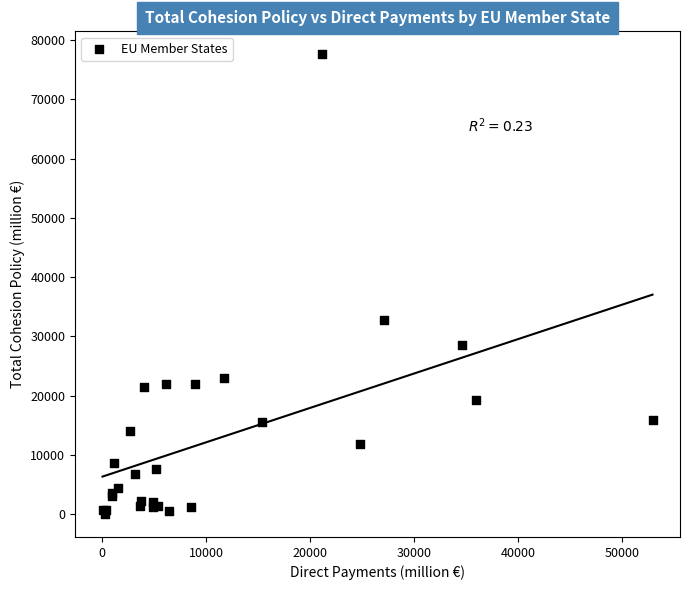

What Y value in the scatter plot is closest to 38813?

32823